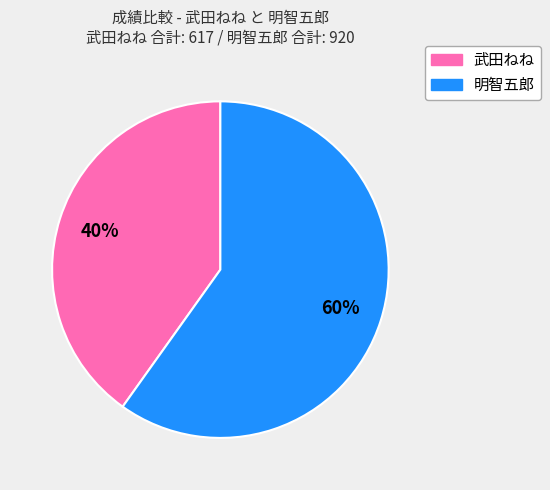

Does any single category account for the majority?

Yes